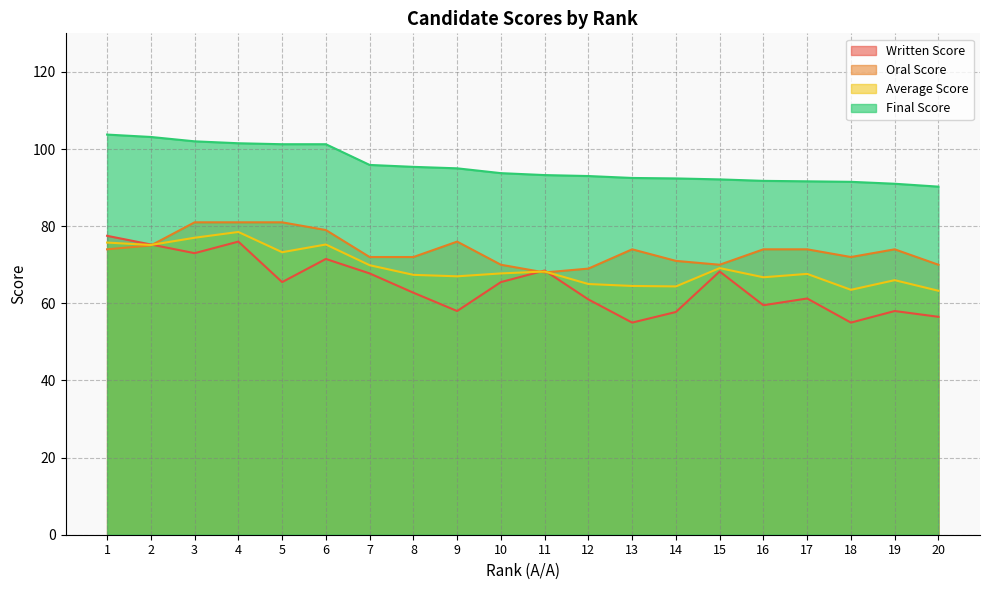

How many lines are shown in the chart?

4